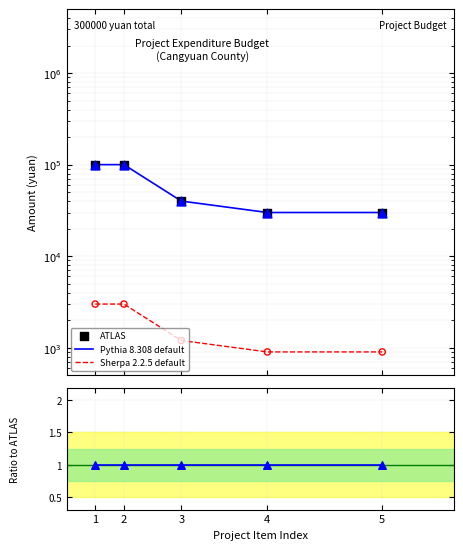

Which series has the largest total across all categories?

ATLAS